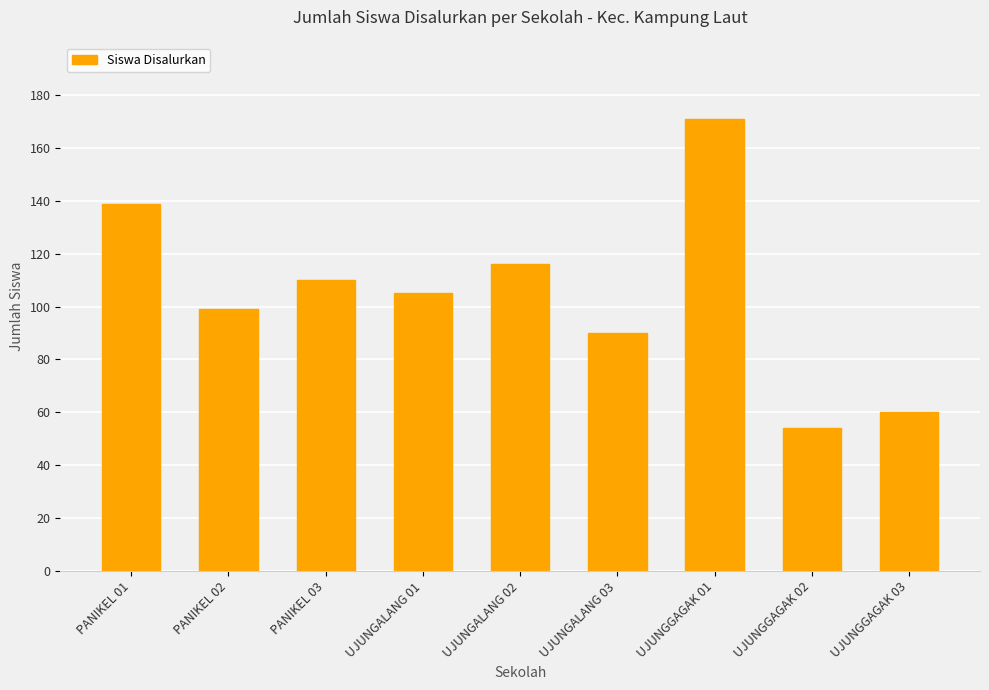

Does the chart contain stacked bars?

No